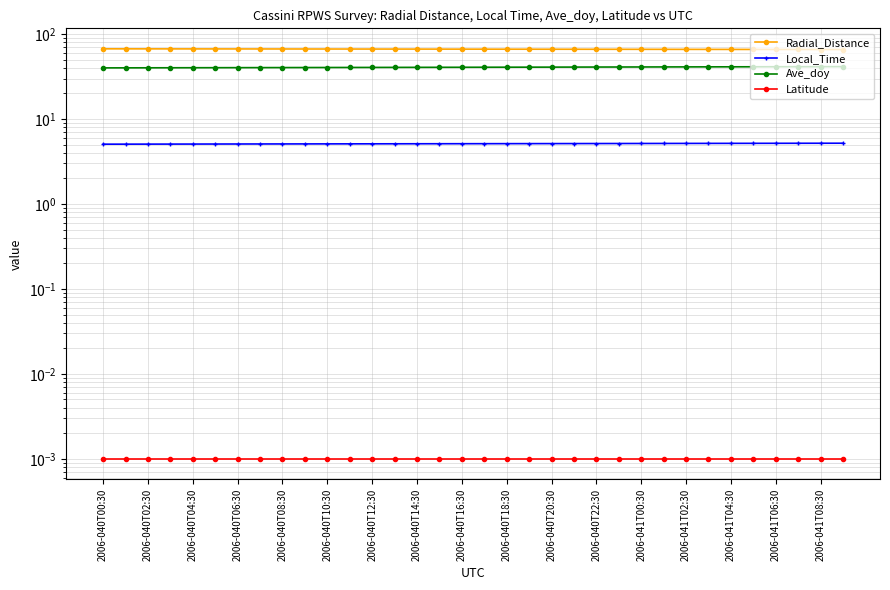

True or false: Radial_Distance and Latitude cross at least once.

False